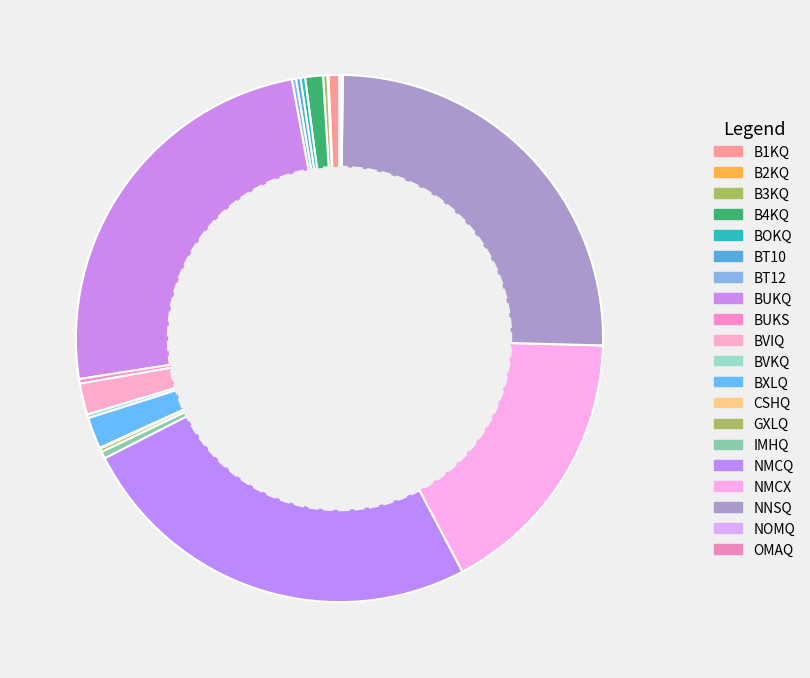

Which slice is the smallest?

B2KQ